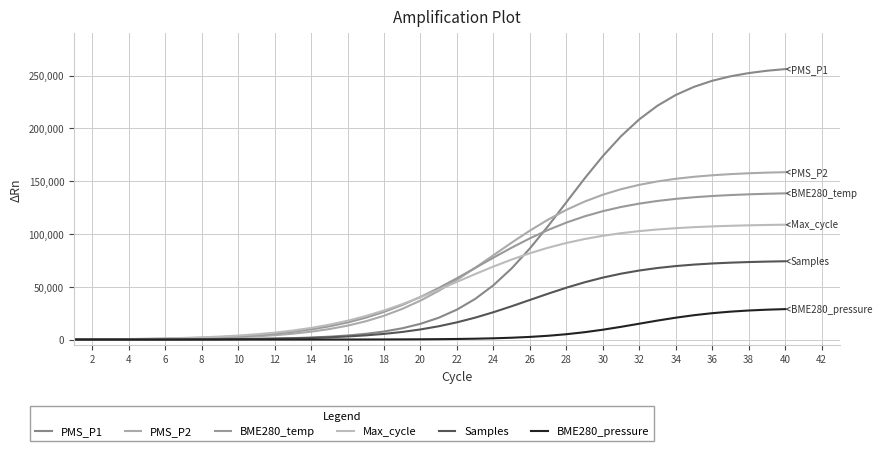

What is the sum of all BME280_temp values?

2413883.0